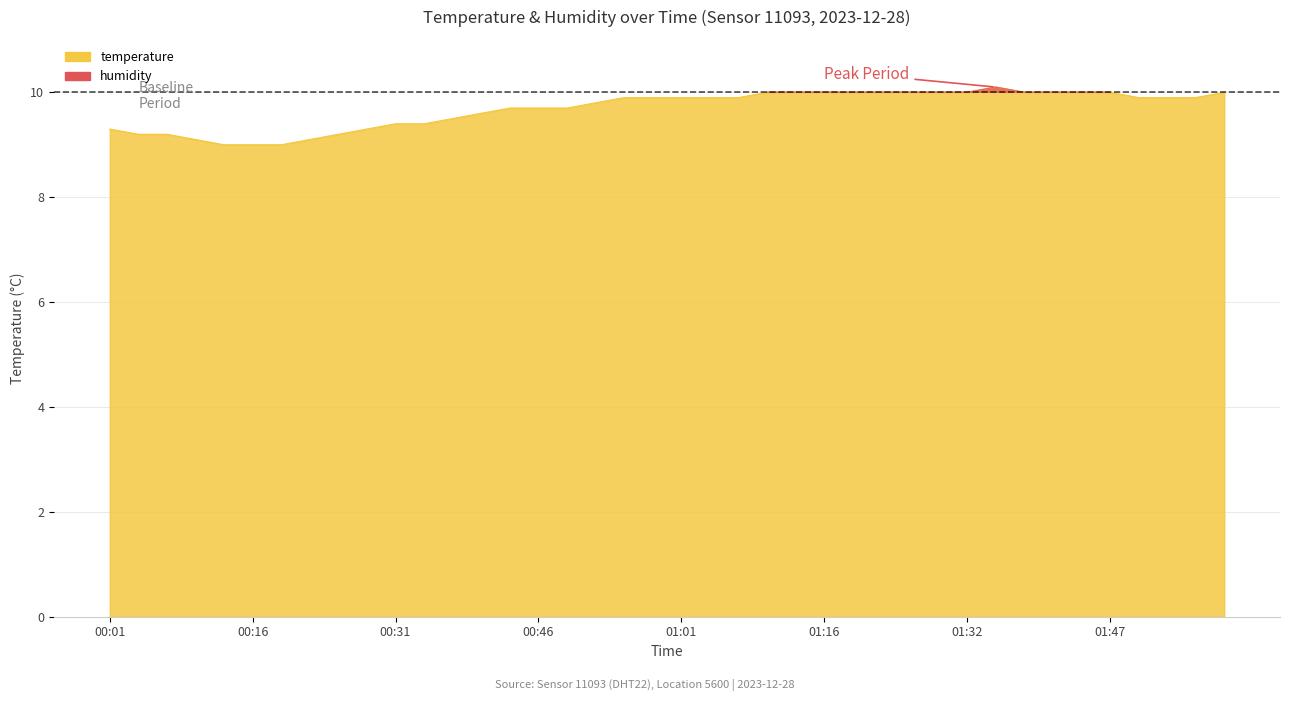

Is it true that the value at 00:55 is 9.9?

True